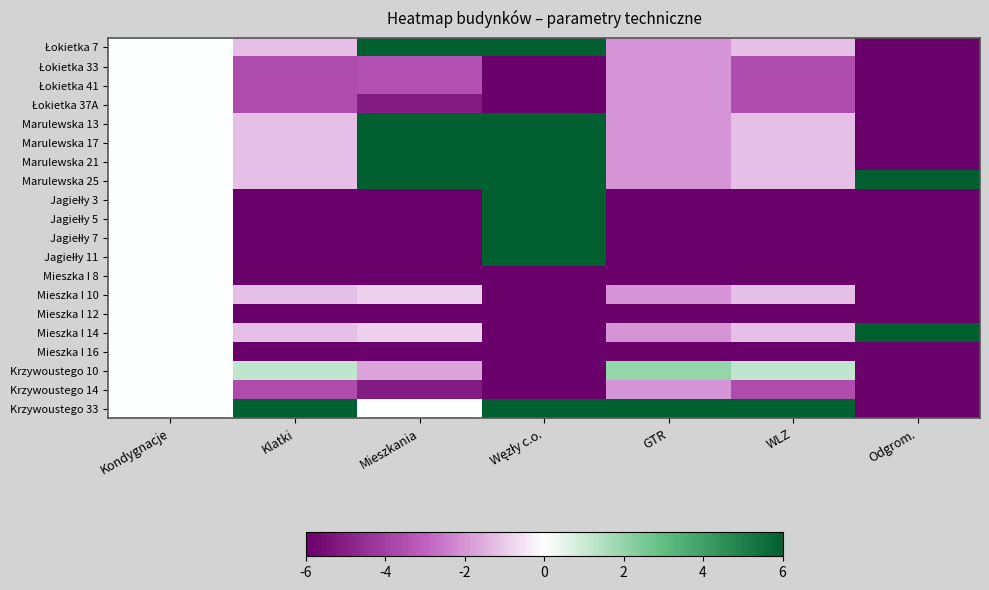

What is the minimum value shown in the chart?

-6.0